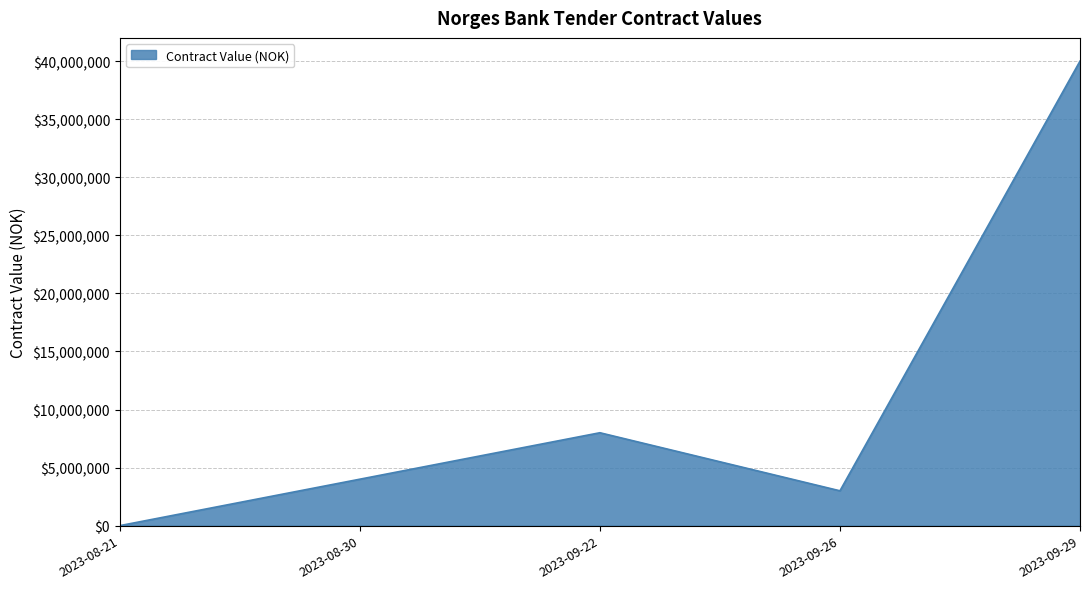

List the labels in order of value, smallest first.

2023-08-21, 2023-09-26, 2023-08-30, 2023-09-22, 2023-09-29